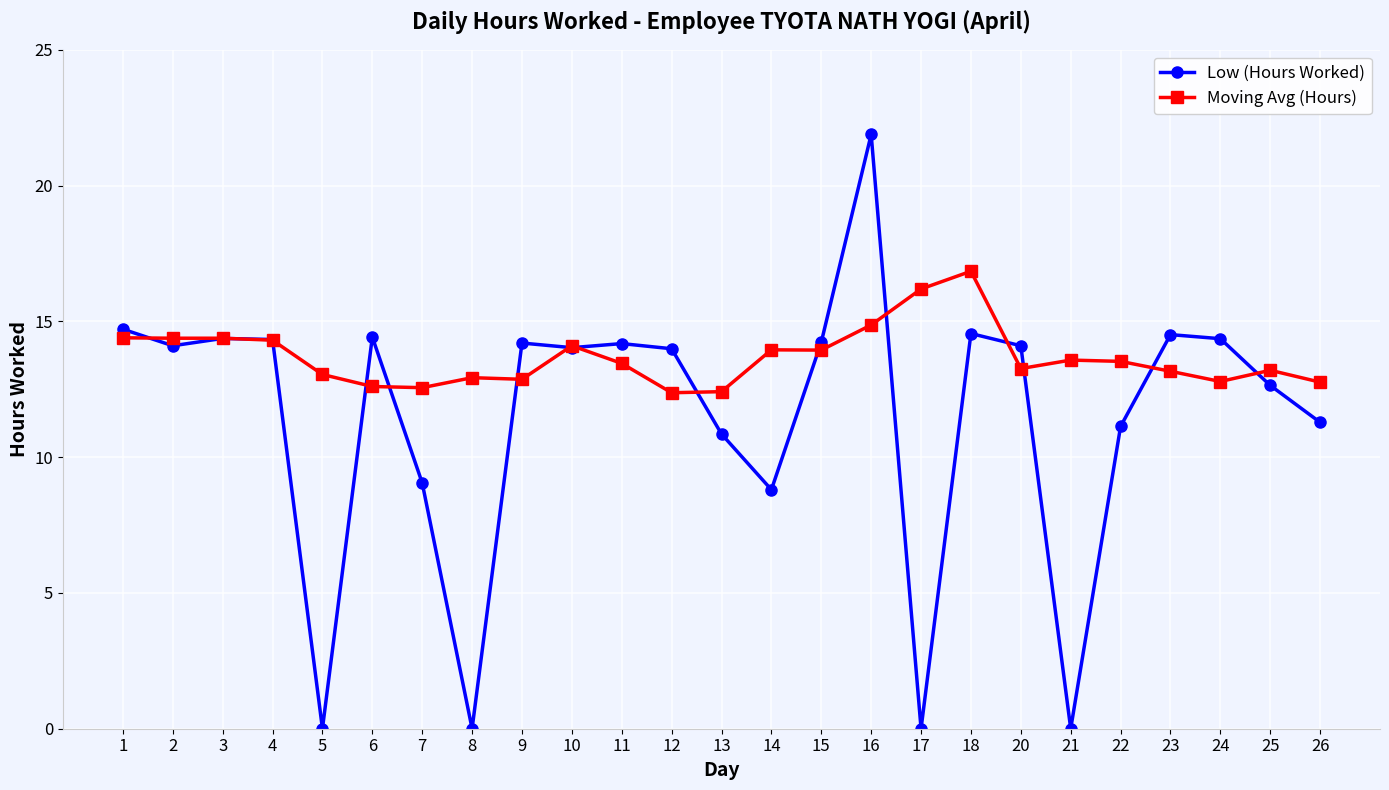

Which series has the largest total across all categories?

Moving Avg (Hours)